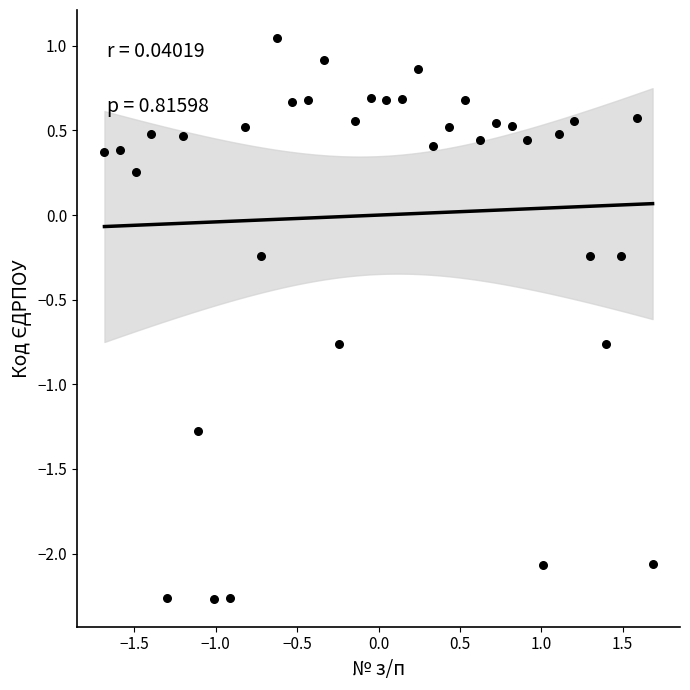

What is the range of X values (max minus min)?

3.4